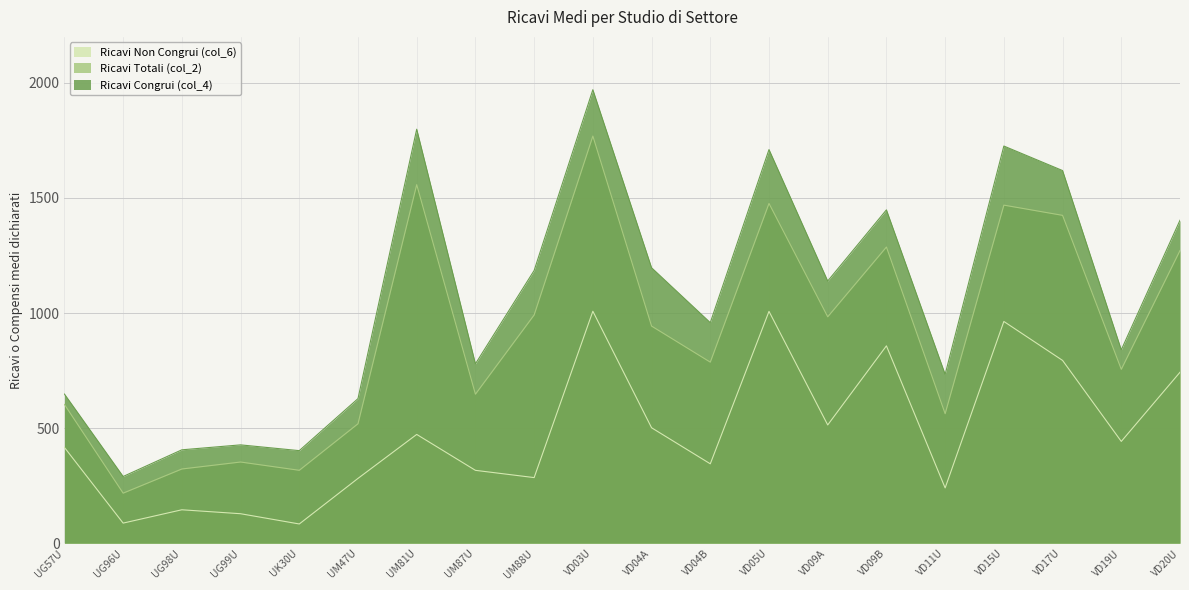

True or false: Ricavi Non Congrui (col_6) has a value of 528.7 at VD04B.

False